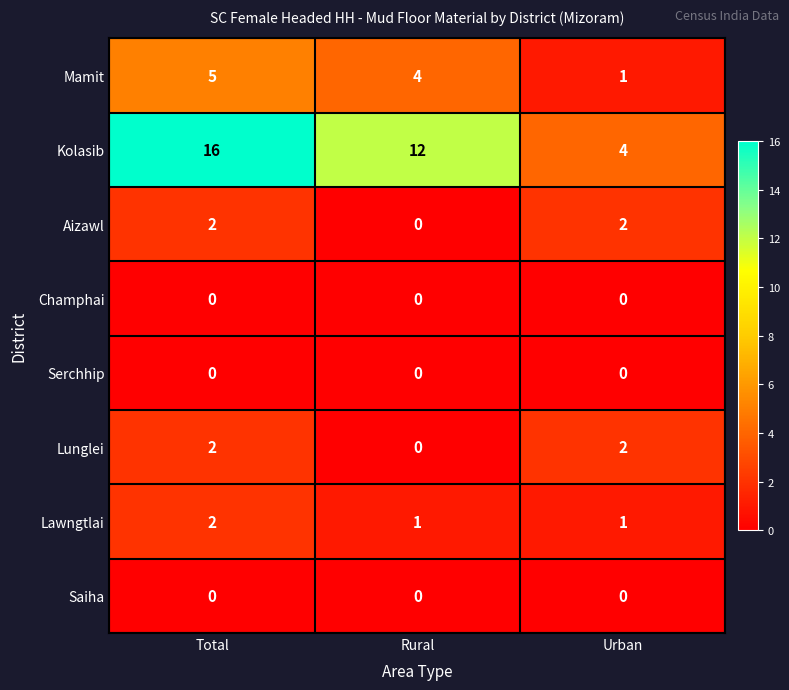

What value does the Kolasib series have at Rural, to the nearest 5?

10